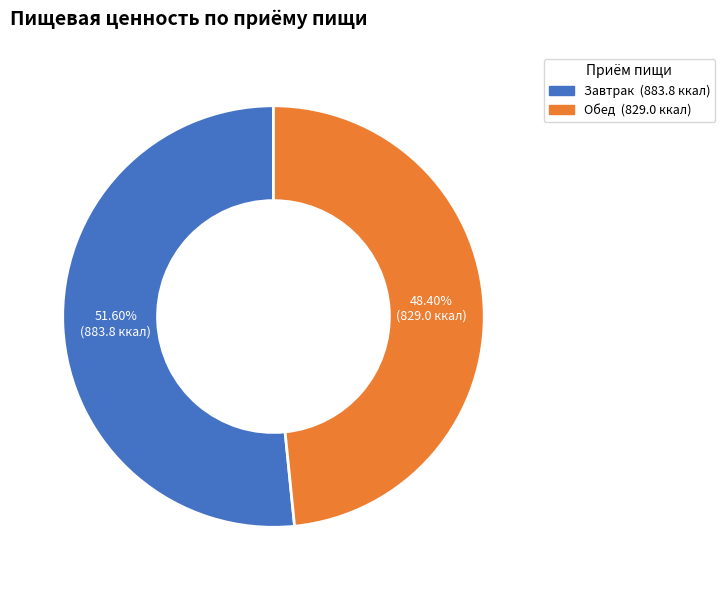

Is Завтрак the majority of the pie?

Yes